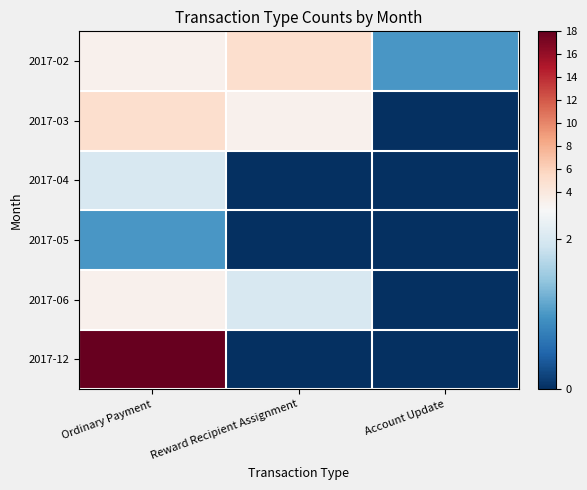

Reading left to right, list all the values displayed in this chart.

2017-02: Ordinary Payment=3	Reward Recipient Assignment=5	Account Update=1
2017-03: Ordinary Payment=5	Reward Recipient Assignment=3	Account Update=0
2017-04: Ordinary Payment=2	Reward Recipient Assignment=0	Account Update=0
2017-05: Ordinary Payment=1	Reward Recipient Assignment=0	Account Update=0
2017-06: Ordinary Payment=3	Reward Recipient Assignment=2	Account Update=0
2017-12: Ordinary Payment=18	Reward Recipient Assignment=0	Account Update=0